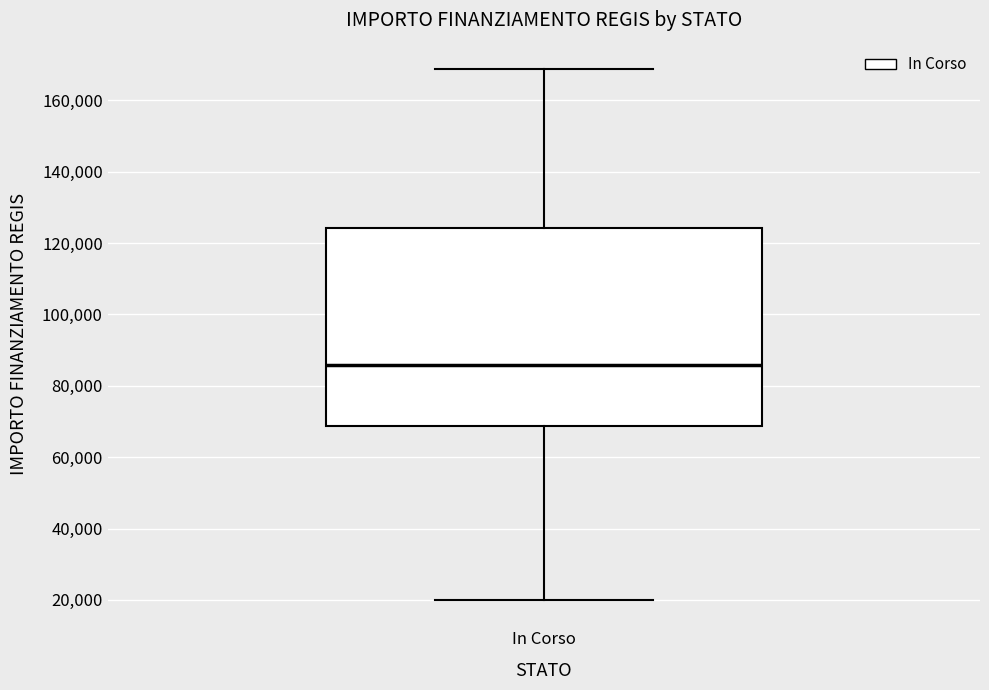

Where does the median line of the box for In Corso sit on the y-axis? The values are not printed on the chart, so give them approximately, as read against the axis.

86000